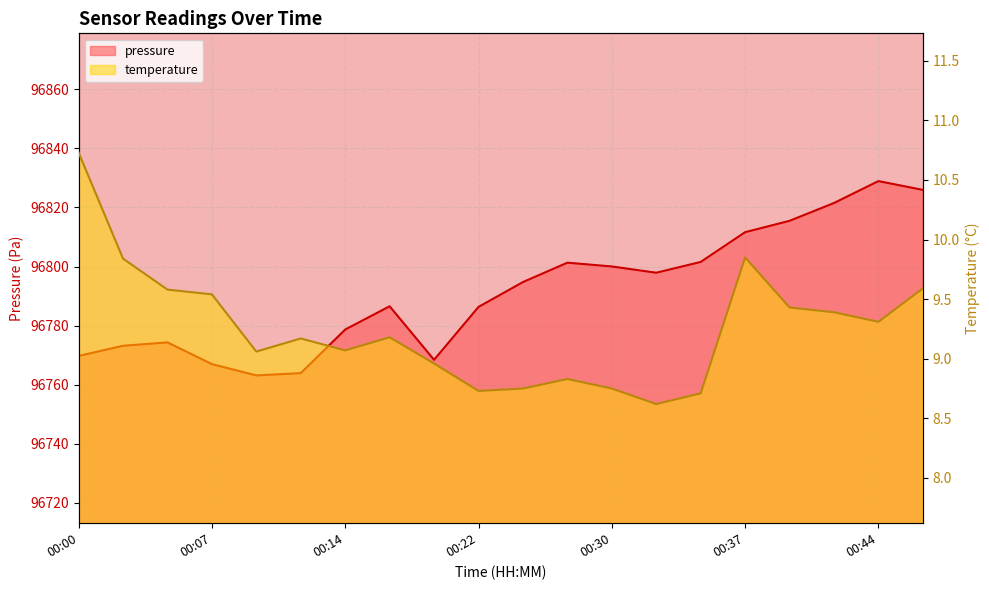

List the series in order of their overall mean, lowest first.

temperature, pressure